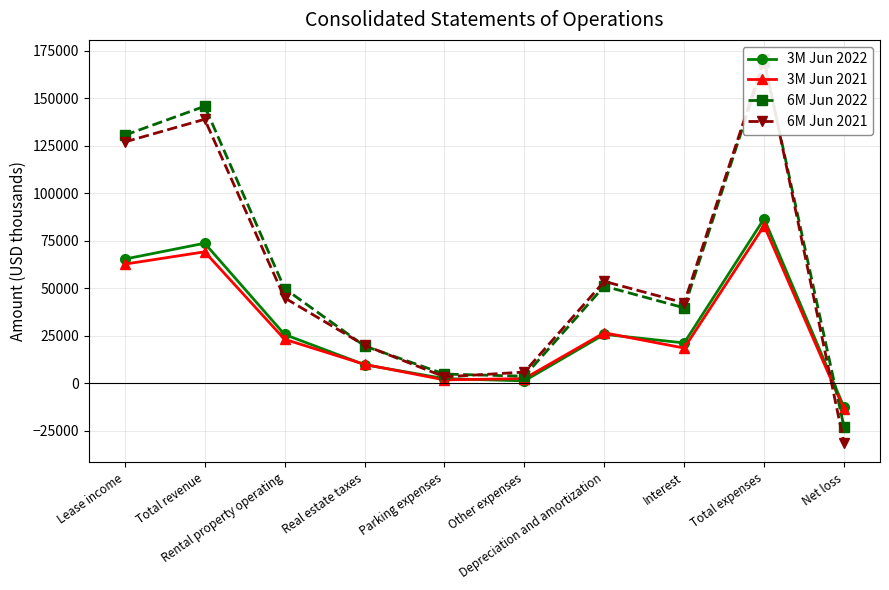

Count the number of categories in the chart.

10